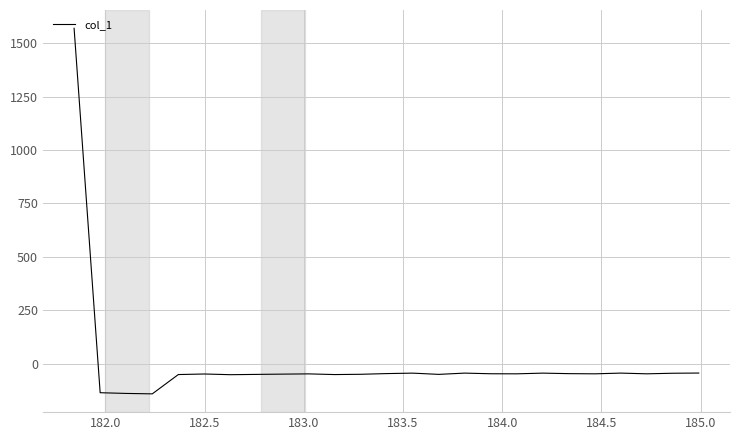

What is the difference between the maximum and minimum values?

1712.4